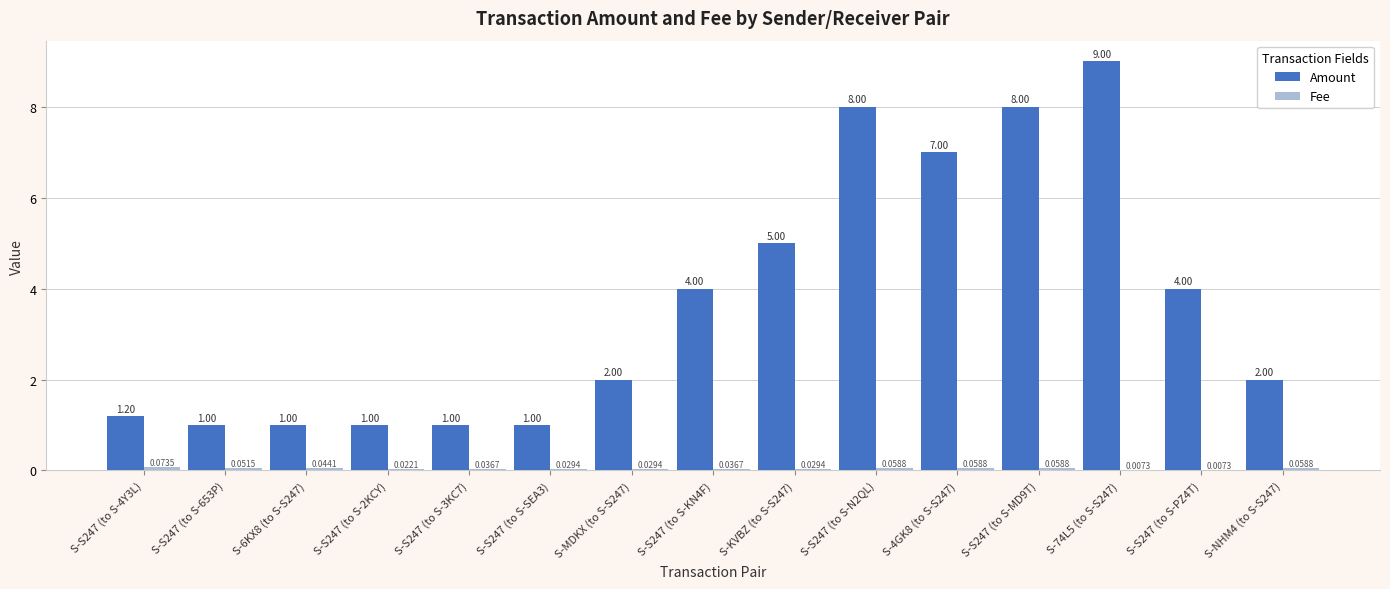

What is the sum of all Amount values?

55.2